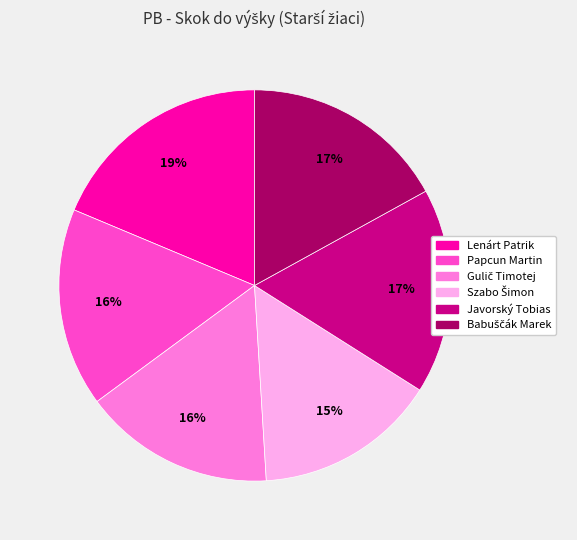

Is it true that Papcun Martin is 6% of the pie?

False